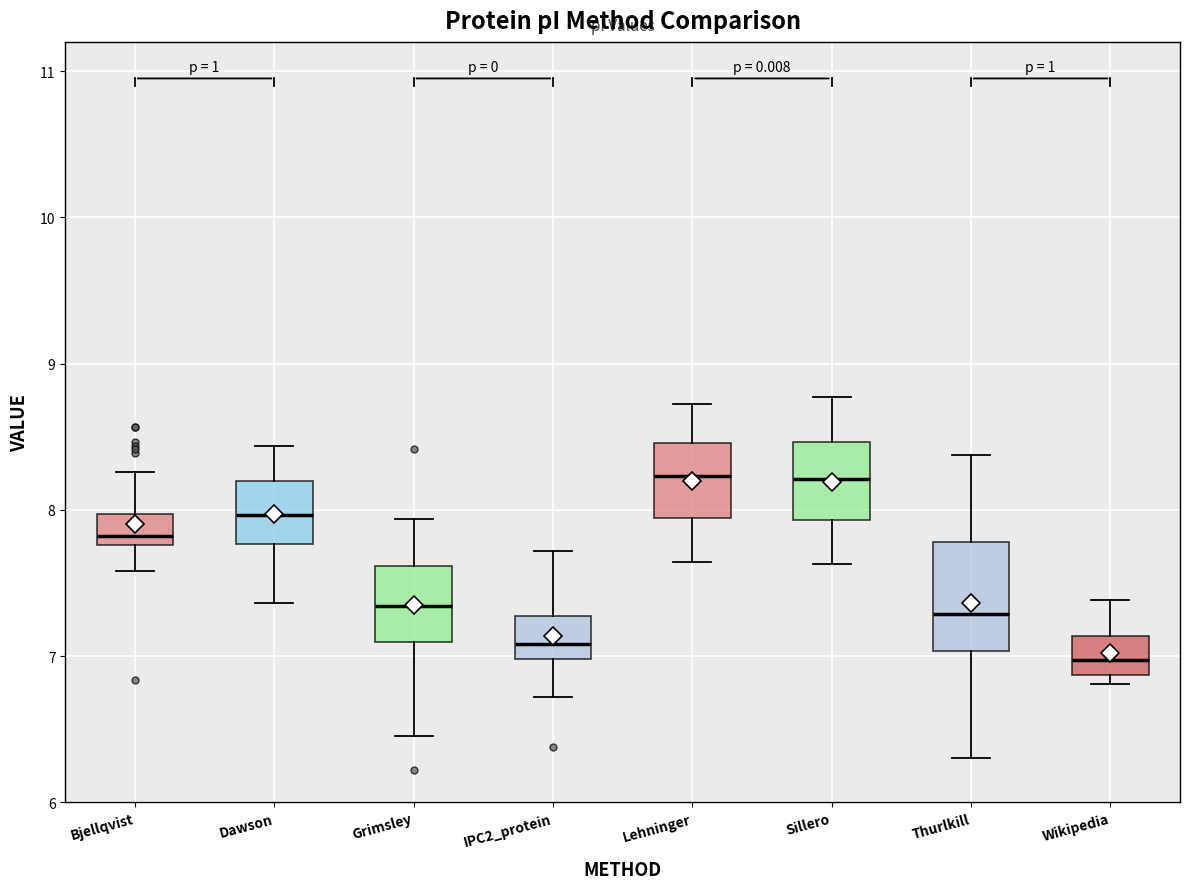

Reading left to right, transcribe this box plot: for each box, give where its median line is, the range the box spans, and where its two whiskers end, as read against the y-axis. The values are not printed on the chart, so give them approximately, as read against the axis.

Bjellqvist: median 7.8 (just above the box's lower edge), box 7.8 to 8.0, whiskers 7.6 to 8.3
Dawson: median 8.0, box 7.8 to 8.2, whiskers 7.4 to 8.4
Grimsley: median 7.3, box 7.1 to 7.6, whiskers 6.5 to 7.9
IPC2_protein: median 7.1, box 7.0 to 7.3, whiskers 6.7 to 7.7
Lehninger: median 8.2, box 7.9 to 8.5, whiskers 7.6 to 8.7
Sillero: median 8.2, box 7.9 to 8.5, whiskers 7.6 to 8.8
Thurlkill: median 7.3, box 7.0 to 7.8, whiskers 6.3 to 8.4
Wikipedia: median 7.0, box 6.9 to 7.1, whiskers 6.8 to 7.4